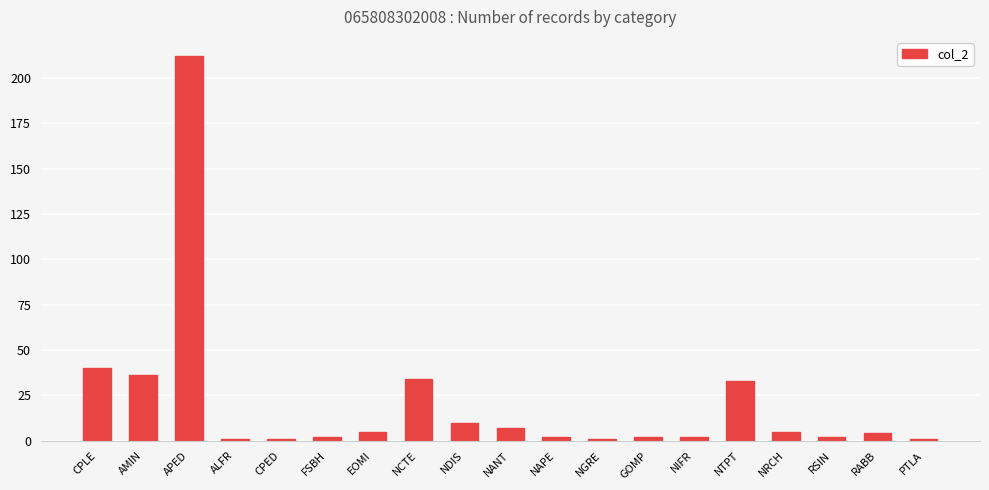

What is the approximate value at NTPT, to the nearest 50?

50